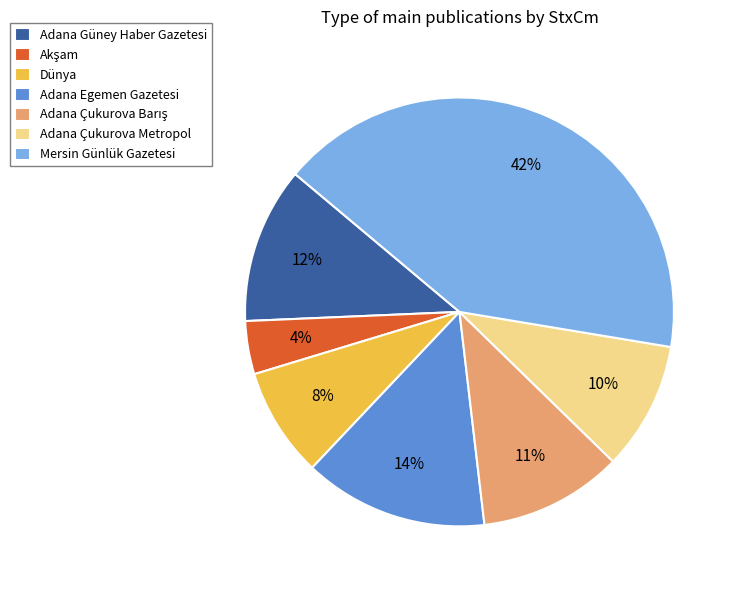

Is the sum of Adana Çukurova Metropol and Adana Güney Haber Gazetesi greater than half?

No